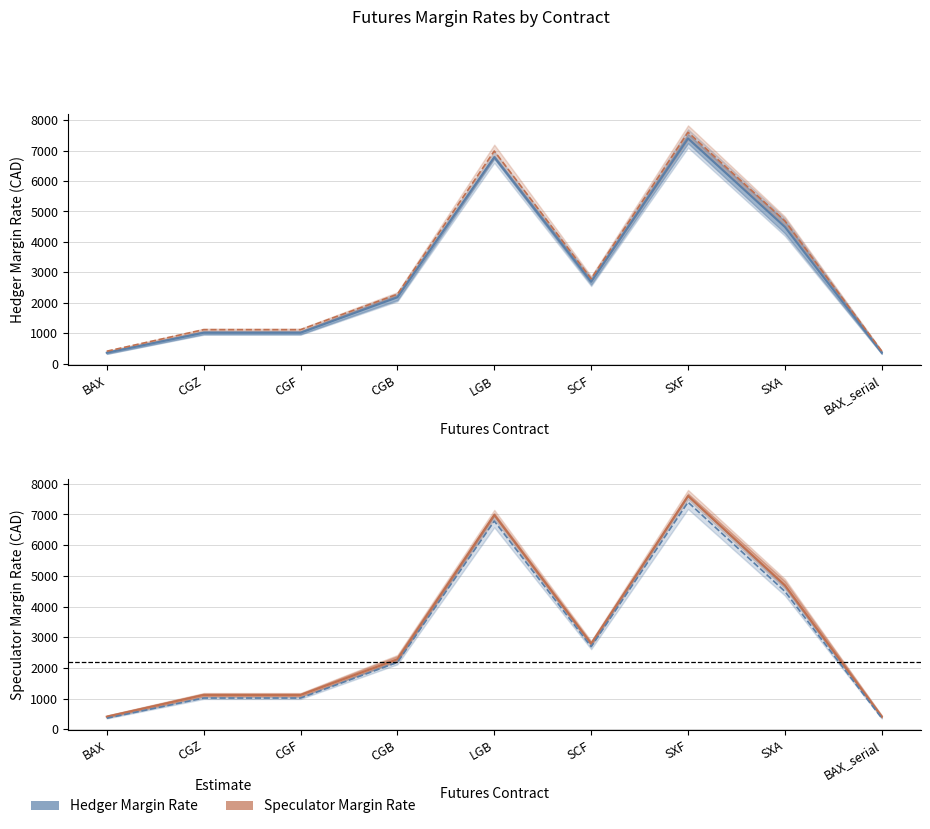

At how many categories does at least one series exceed 6272?

2